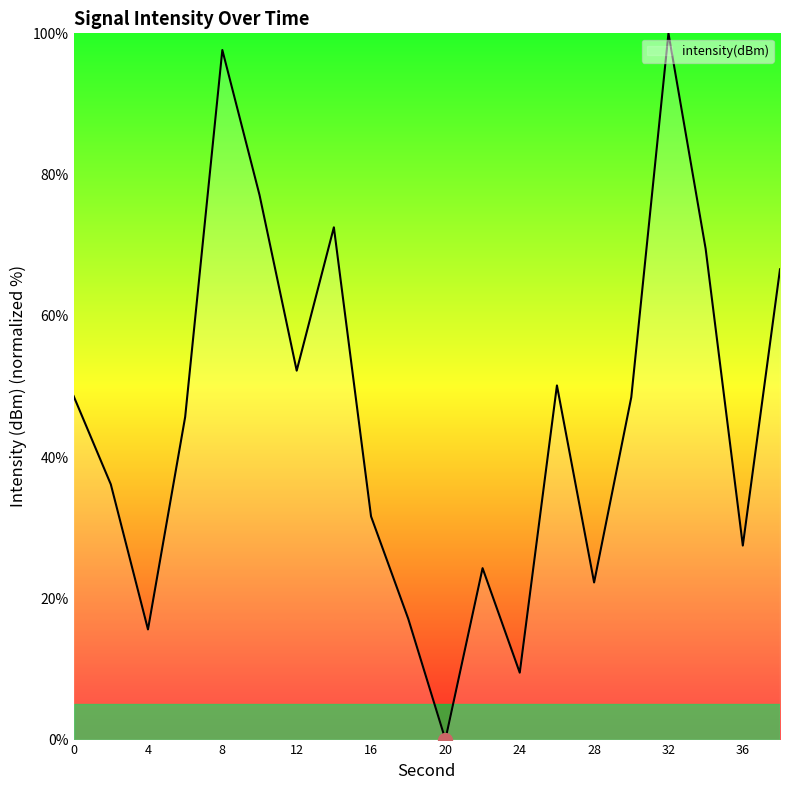

What is the difference between the maximum and minimum values?

100.0